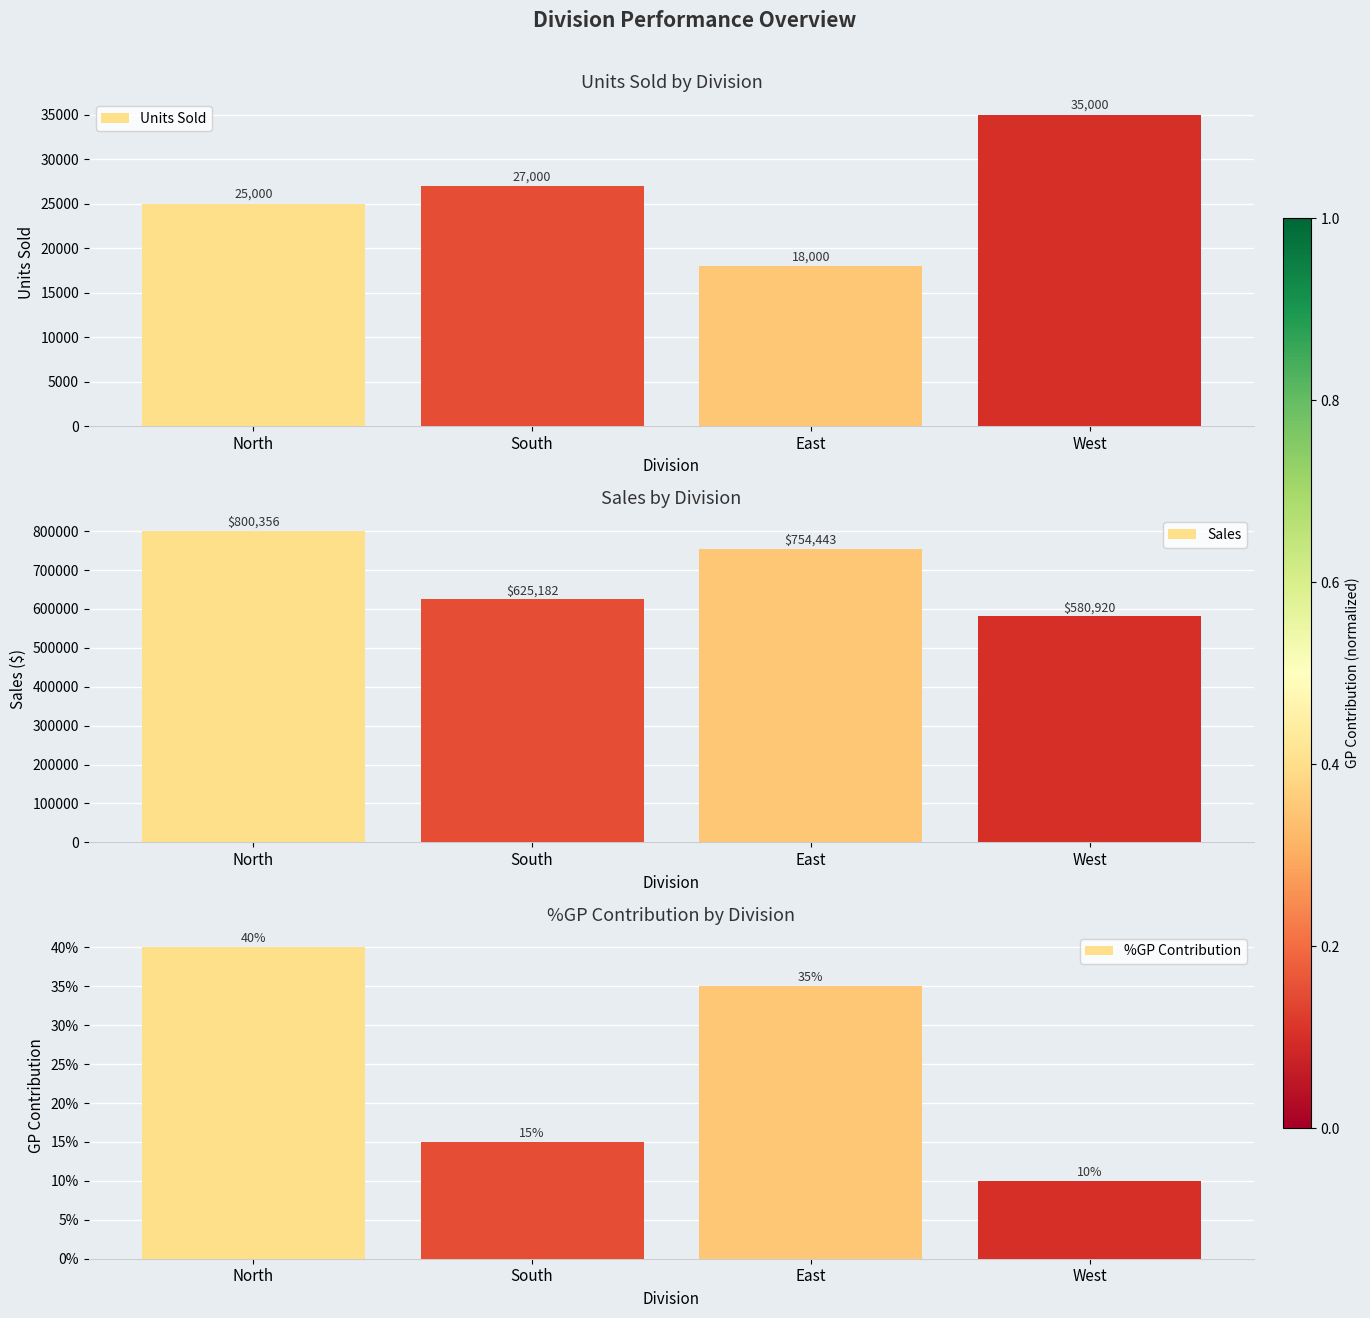

What position from the left is West?

4